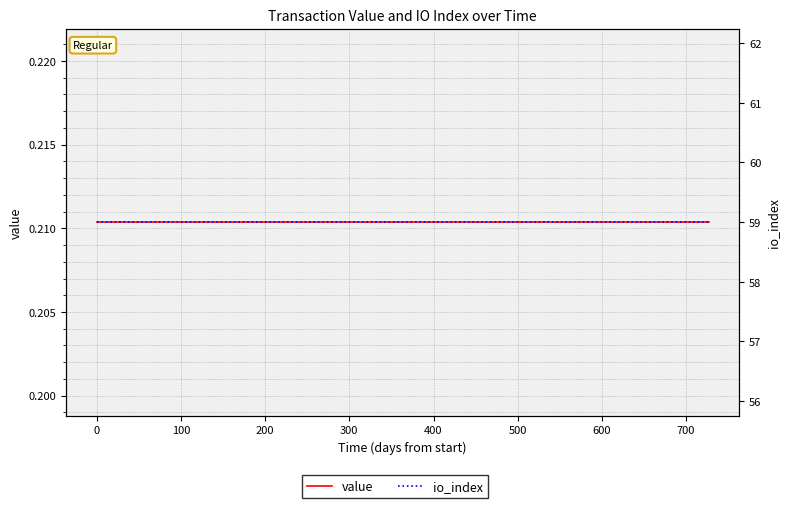

Which series has the largest total across all categories?

io_index